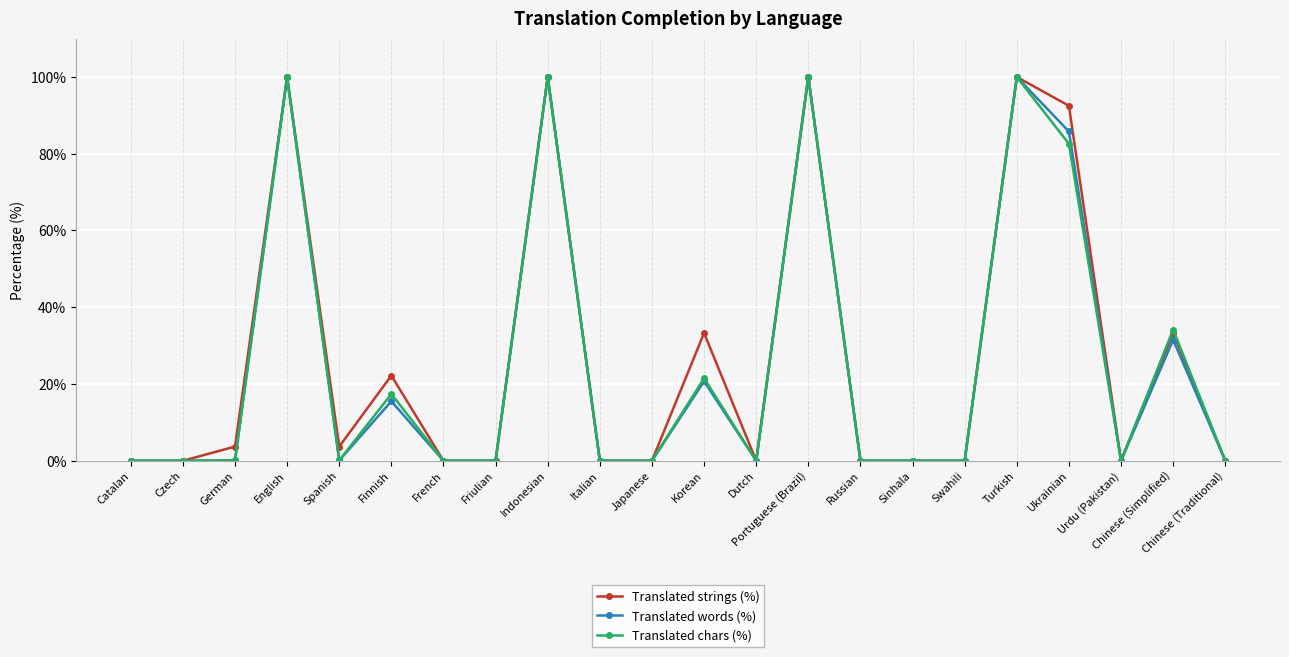

What is the approximate value of Translated words (%) at German?

0.1